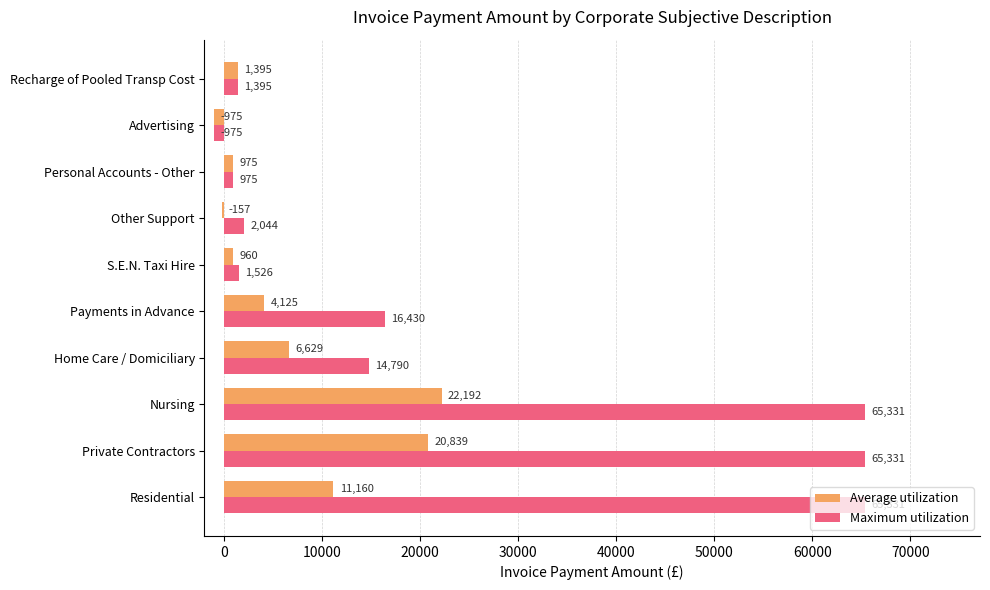

The value of Maximum utilization at Nursing is 65330.5. True or false?

True